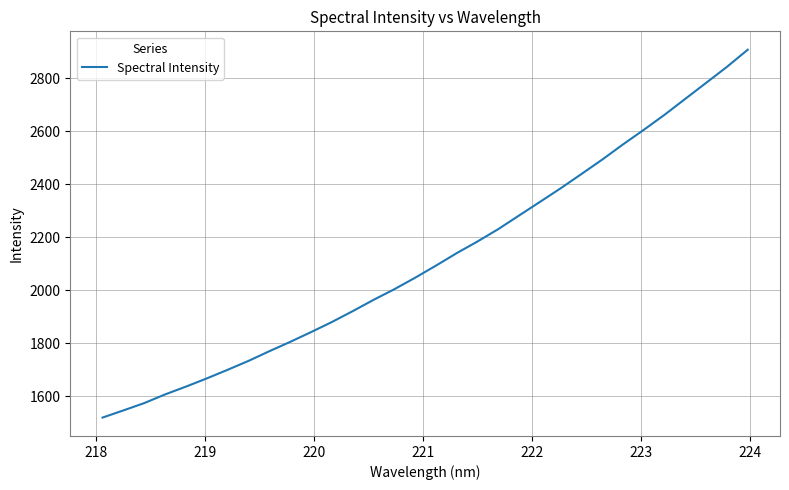

How many lines are shown in the chart?

1